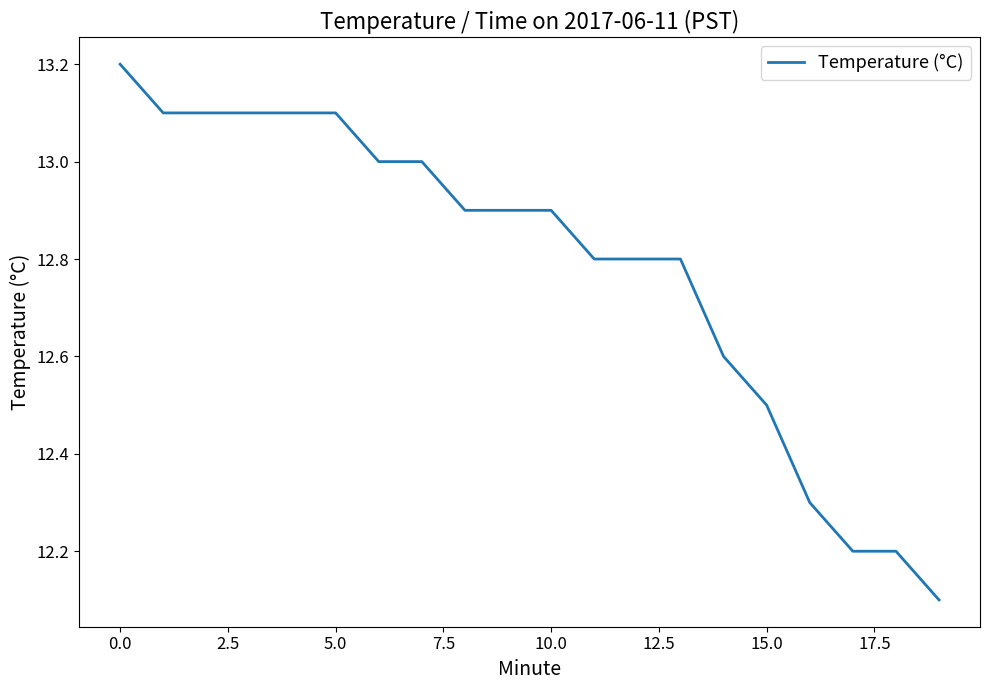

What is the minimum value shown in the chart?

12.1